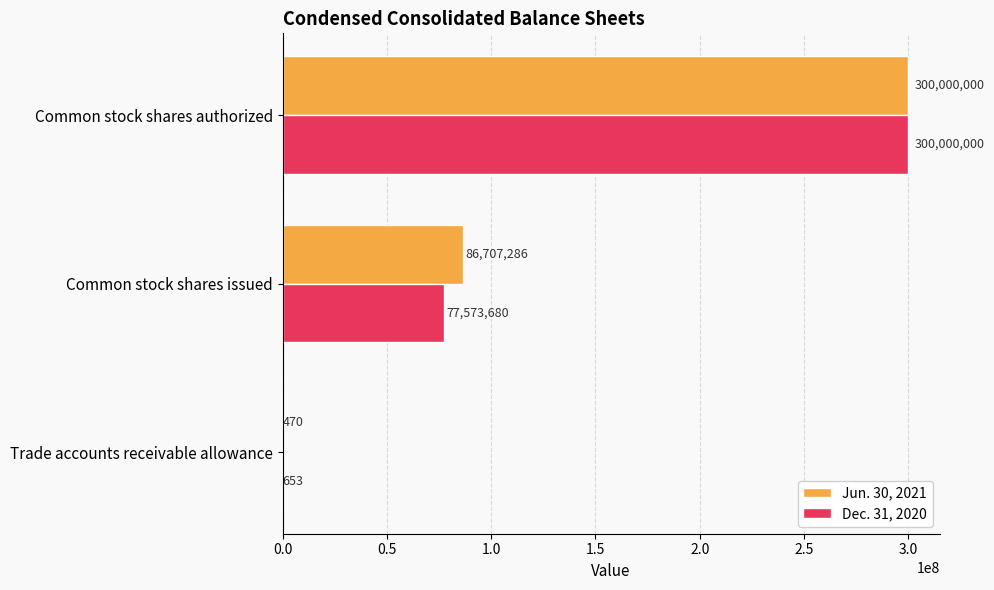

True or false: Jun. 30, 2021 has a value of 470 at Trade accounts receivable allowance.

True